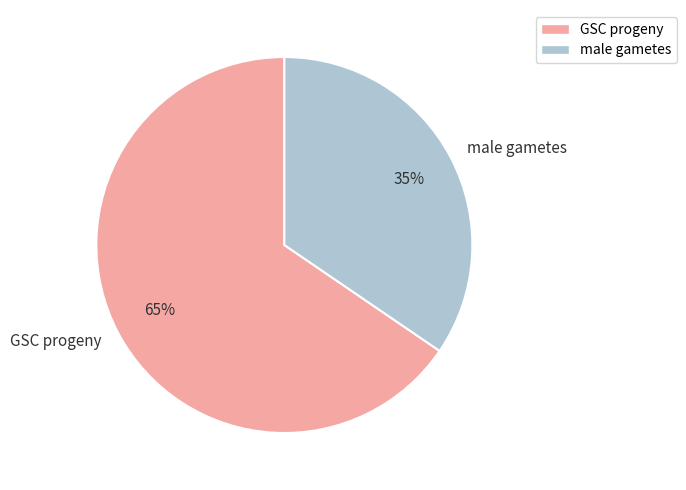

How many slices are in this pie chart?

2